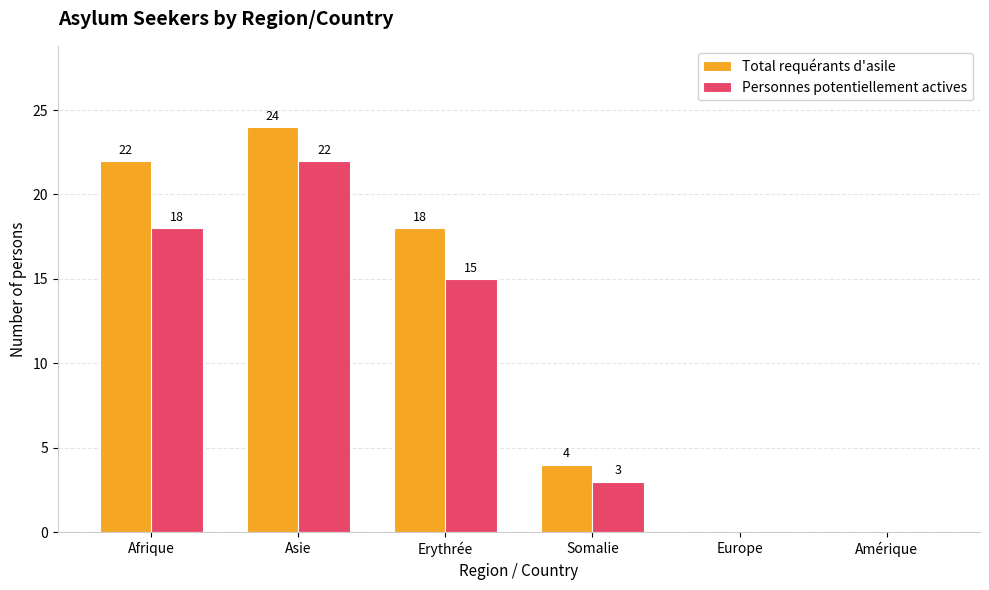

At which label does Total requérants d'asile reach its peak?

Asie